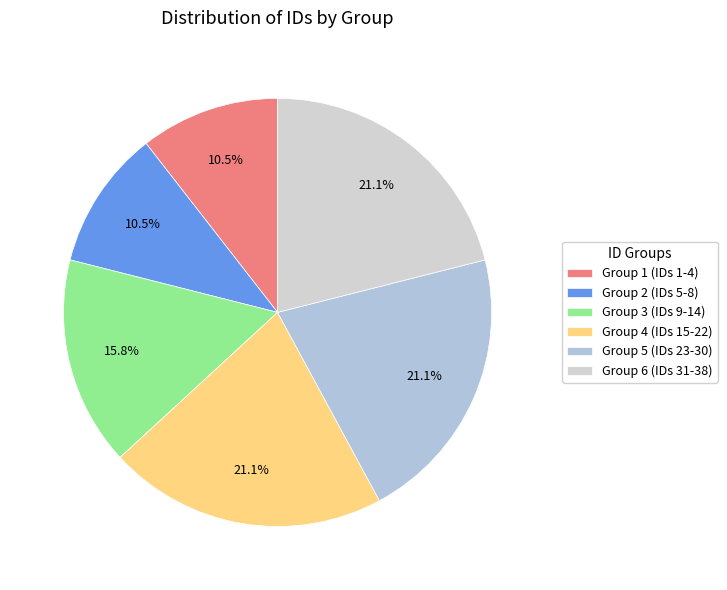

How many segments does this pie chart have?

6